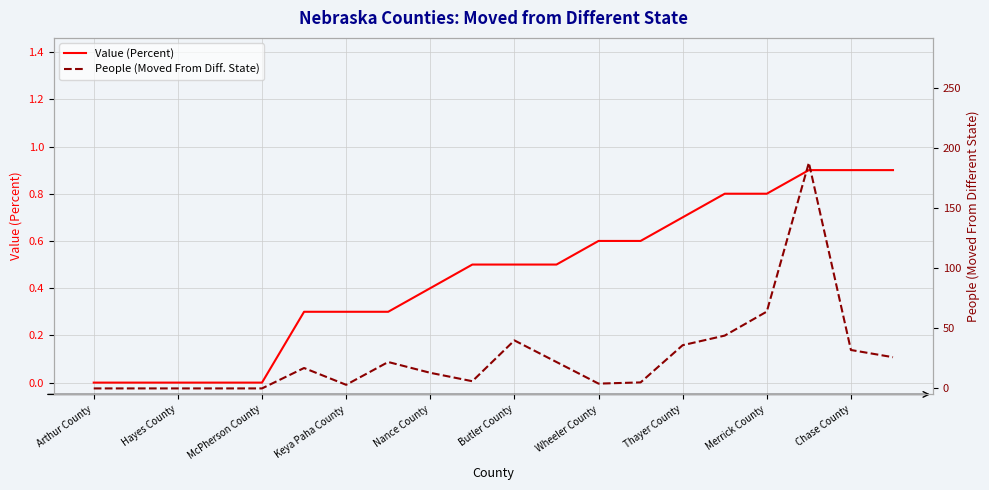

What is the highest value of the Value (Percent) series?

0.9